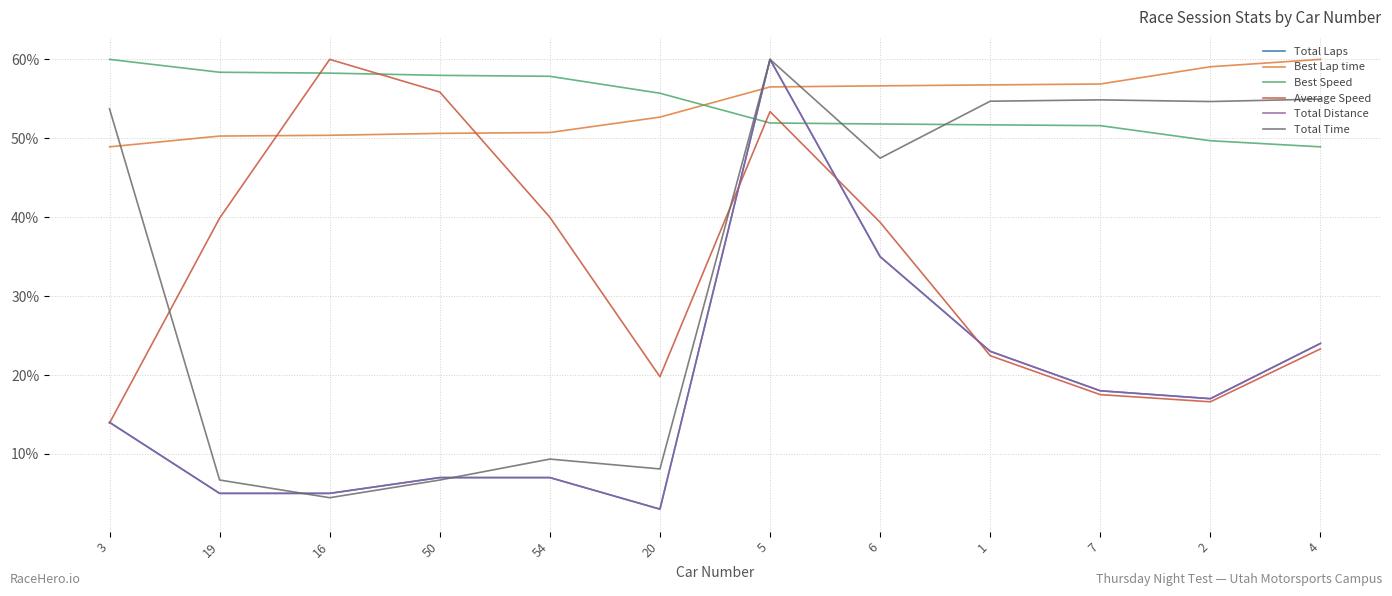

Is it true that Average Speed equals 39.4 at 6?

True